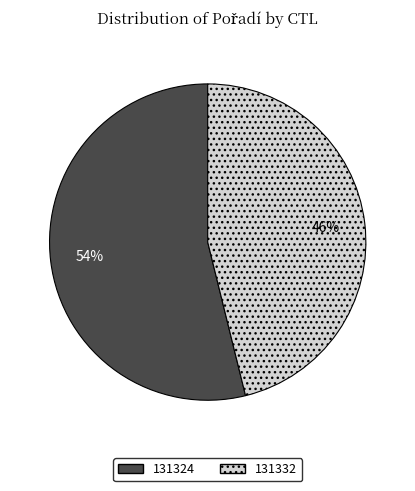

Is there a majority slice in this chart?

Yes